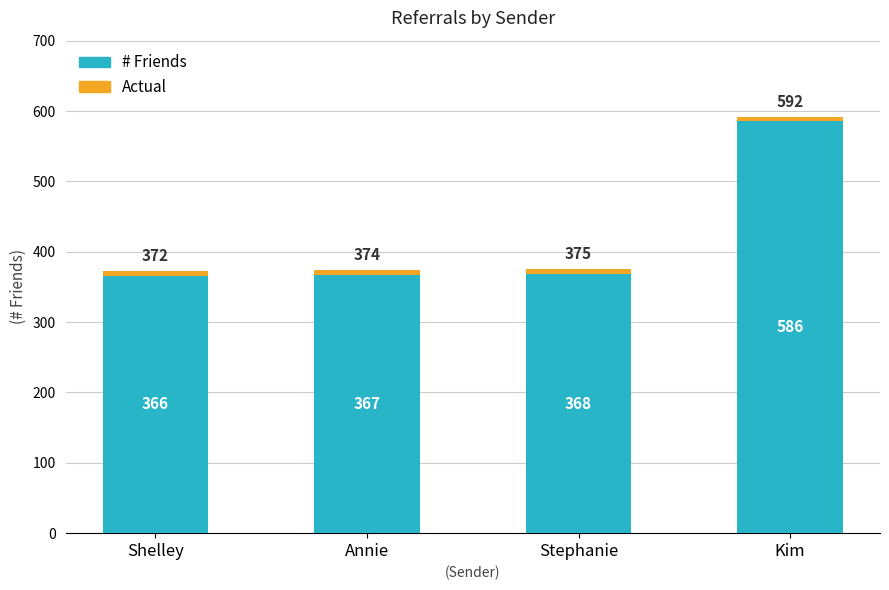

The value of # Friends at Annie is 367. True or false?

True